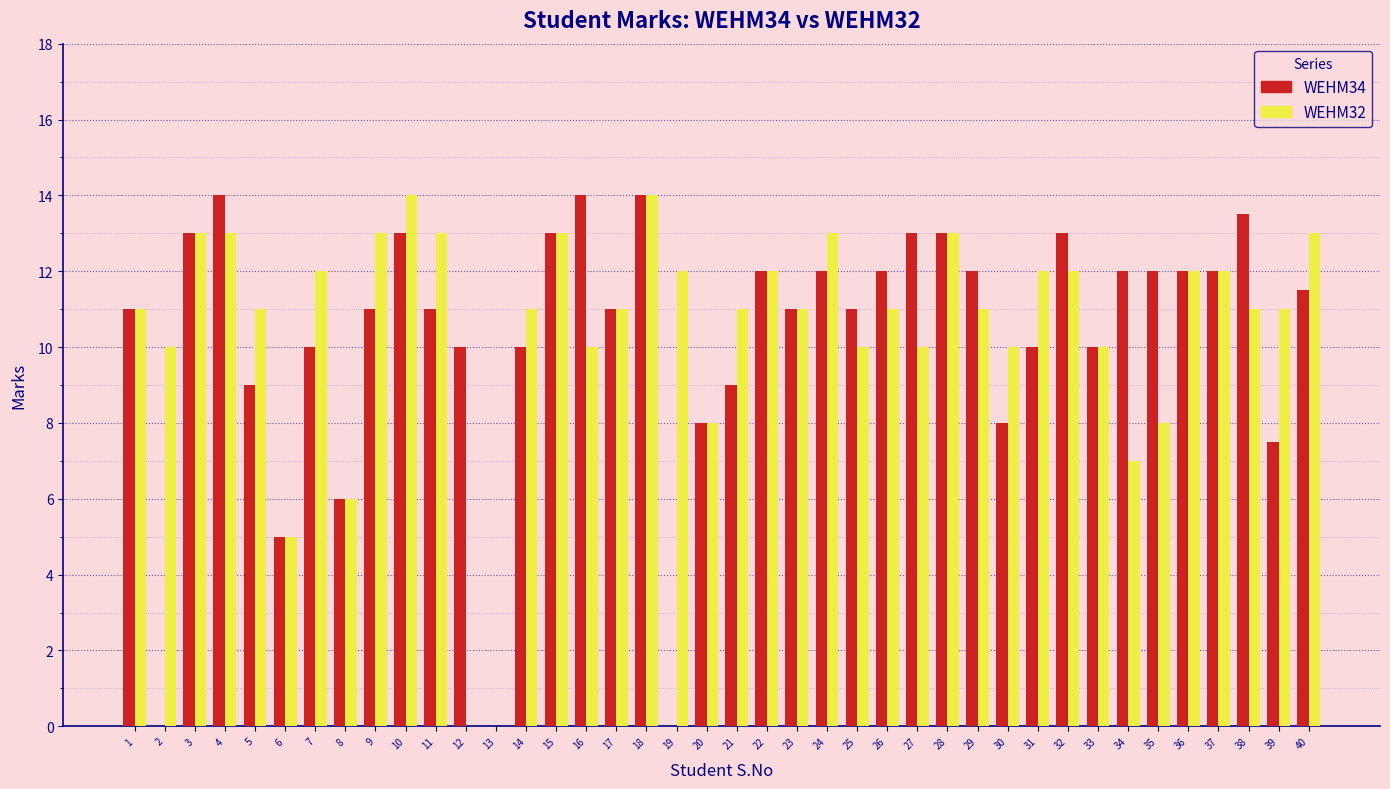

What is the maximum value for WEHM32?

14.0